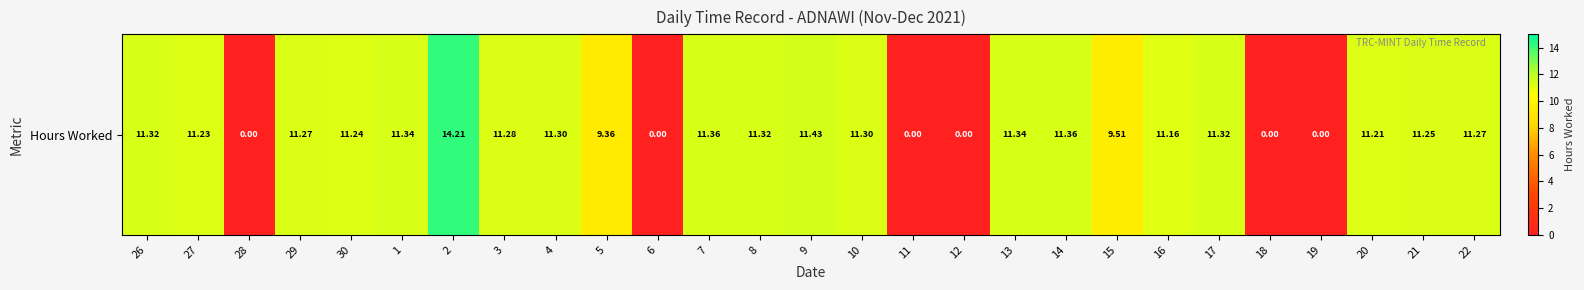

List the labels in order of value, smallest first.

28, 6, 11, 12, 18, 19, 5, 15, 16, 20, 27, 30, 21, 29, 22, 3, 4, 10, 26, 8, 17, 1, 13, 7, 14, 9, 2